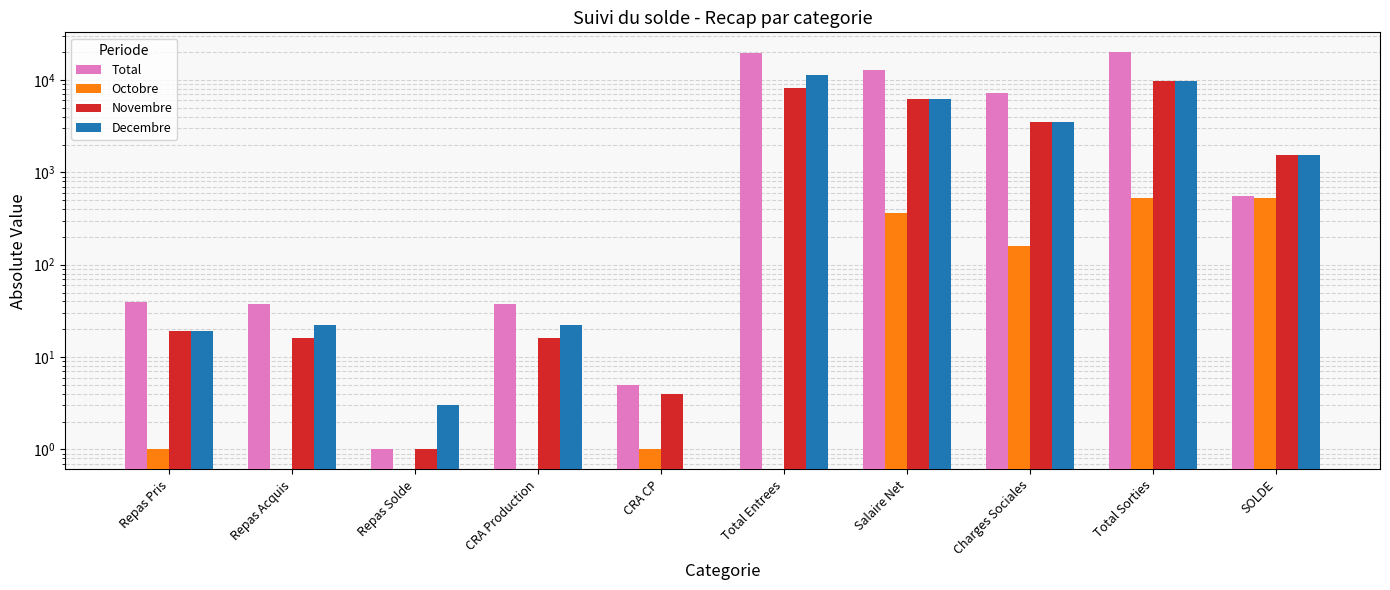

Are the bars grouped side by side (vs. stacked)?

Yes